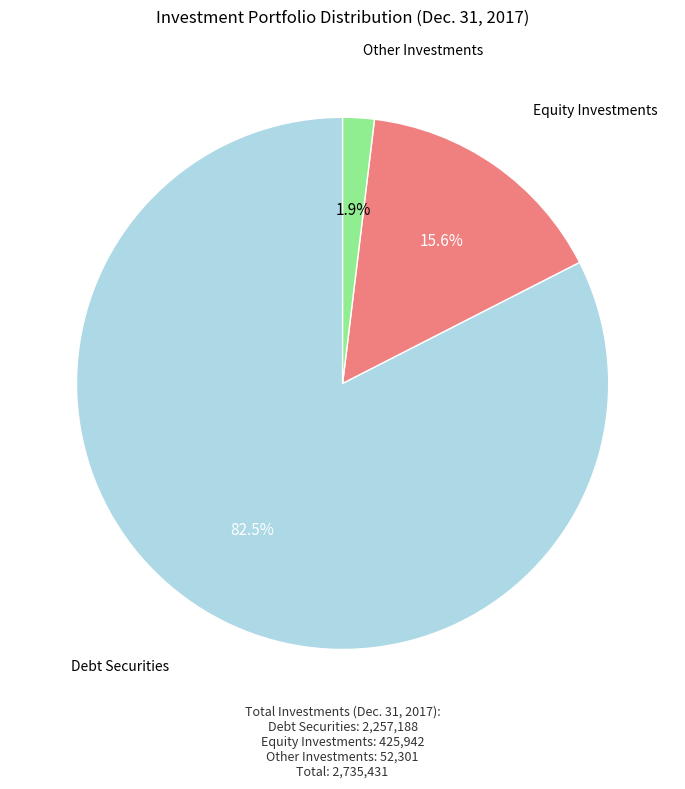

Does any single category account for the majority?

Yes